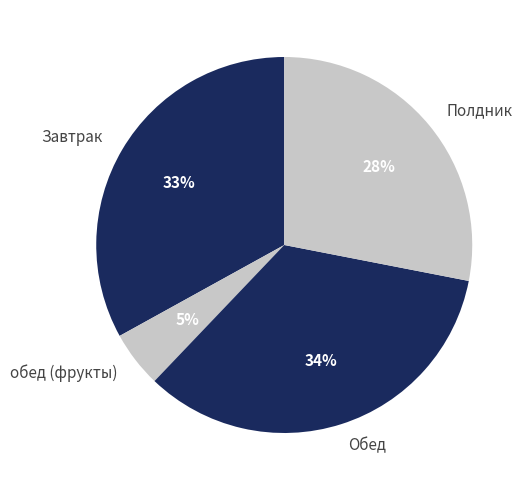

Is the sum of Завтрак and Полдник greater than half?

Yes